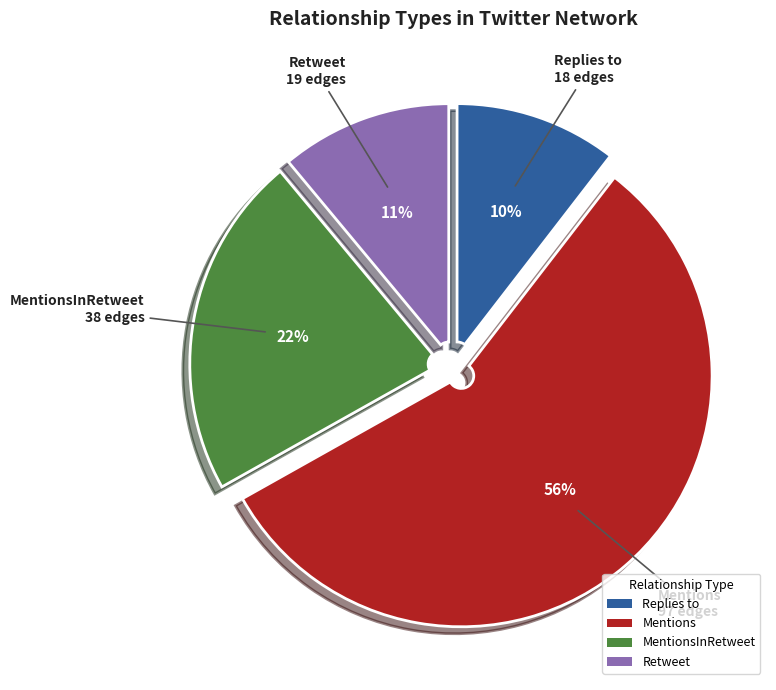

To the nearest percent, what is the difference between the largest and smallest slice percentages?

46%